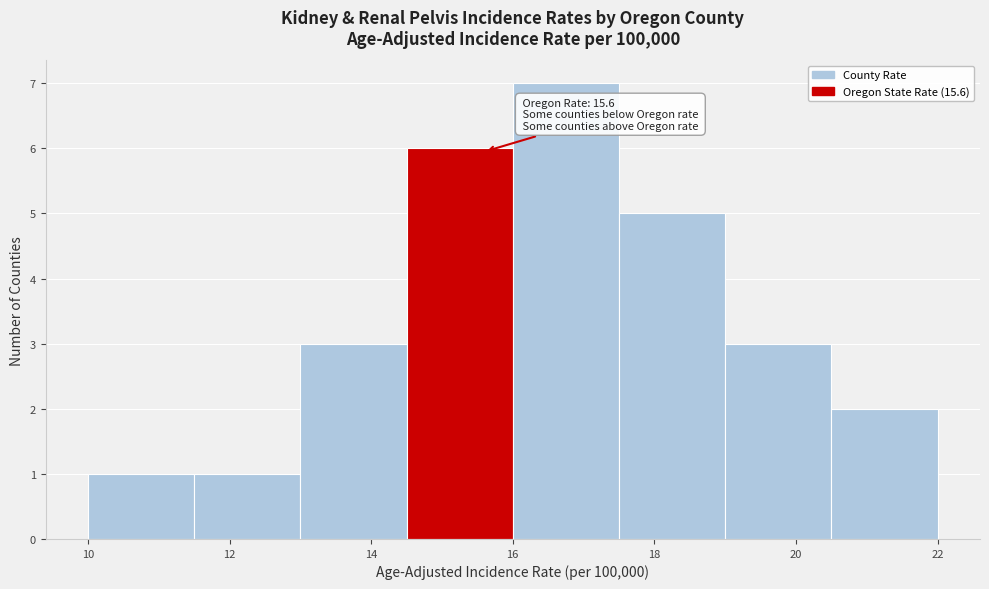

Over which range of the x-axis is the bar tallest?

16.0 to 17.5